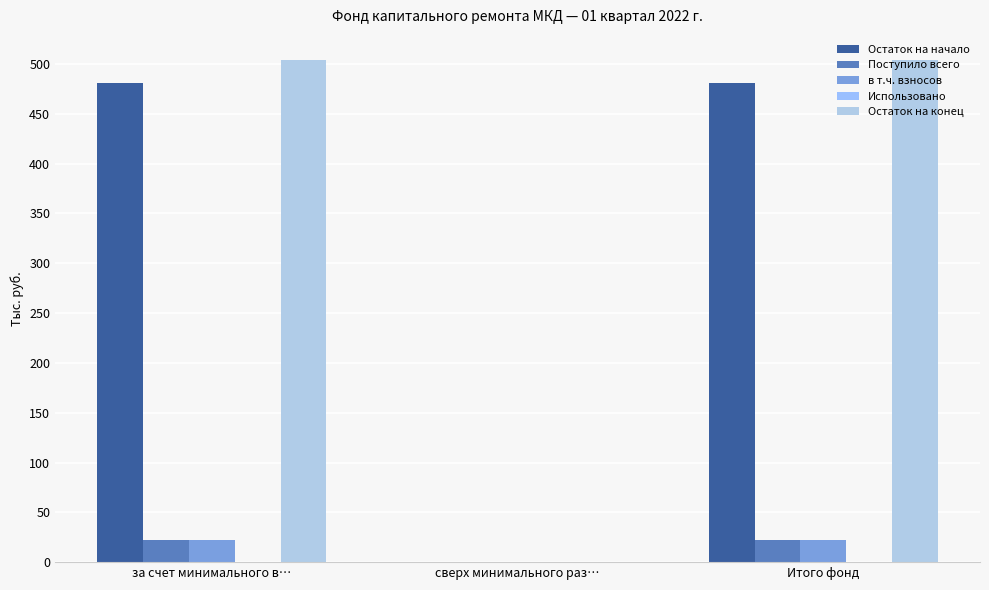

How many distinct data groups are displayed?

4